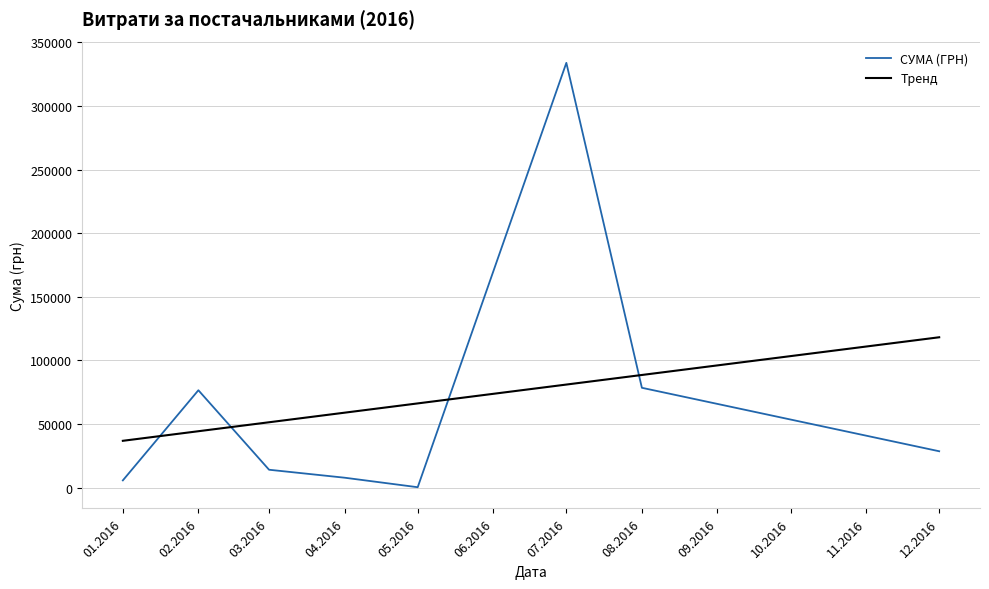

Between which two adjacent categories do СУМА (ГРН) and Тренд first intersect?

01.2016 and 02.2016